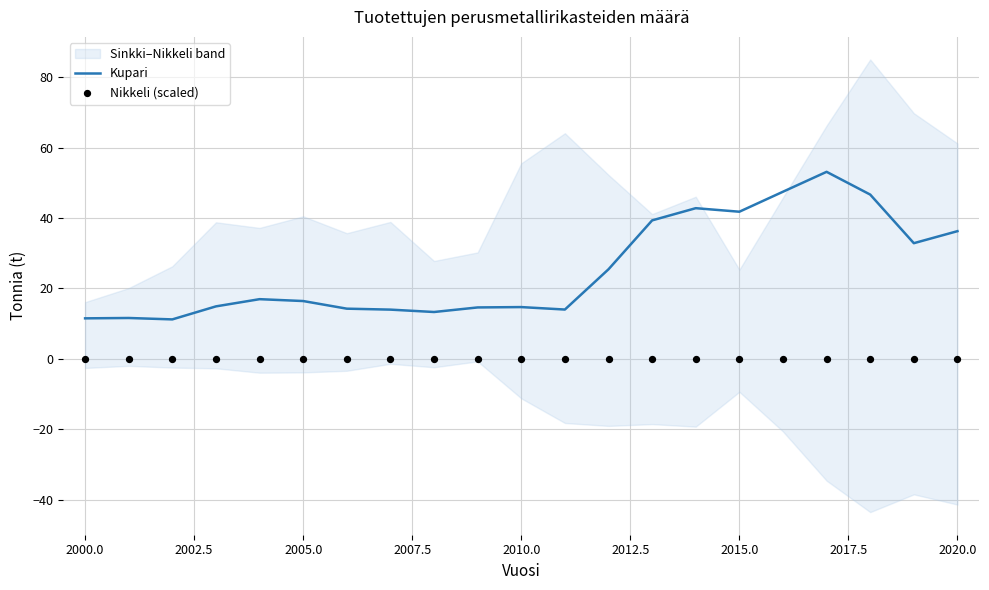

What is the maximum value for Kupari?

53.1